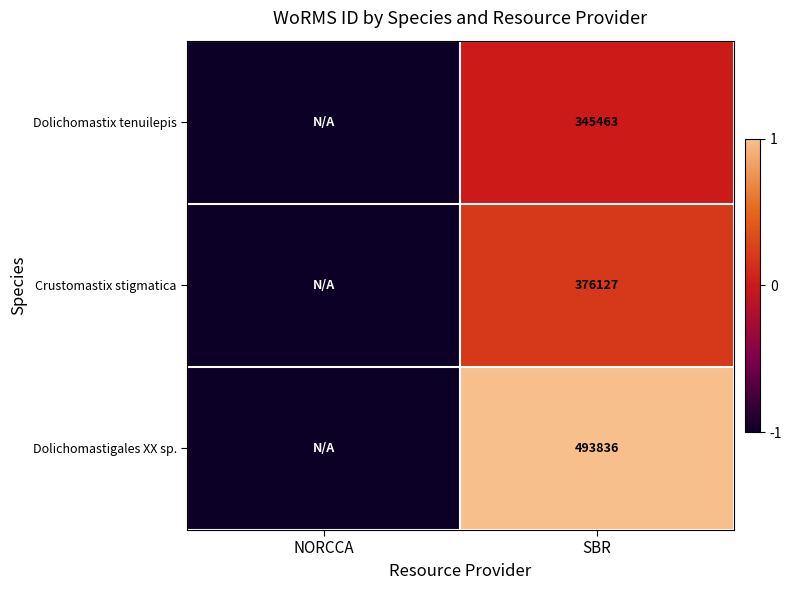

What is the spread (max minus min) of values at SBR?

148373